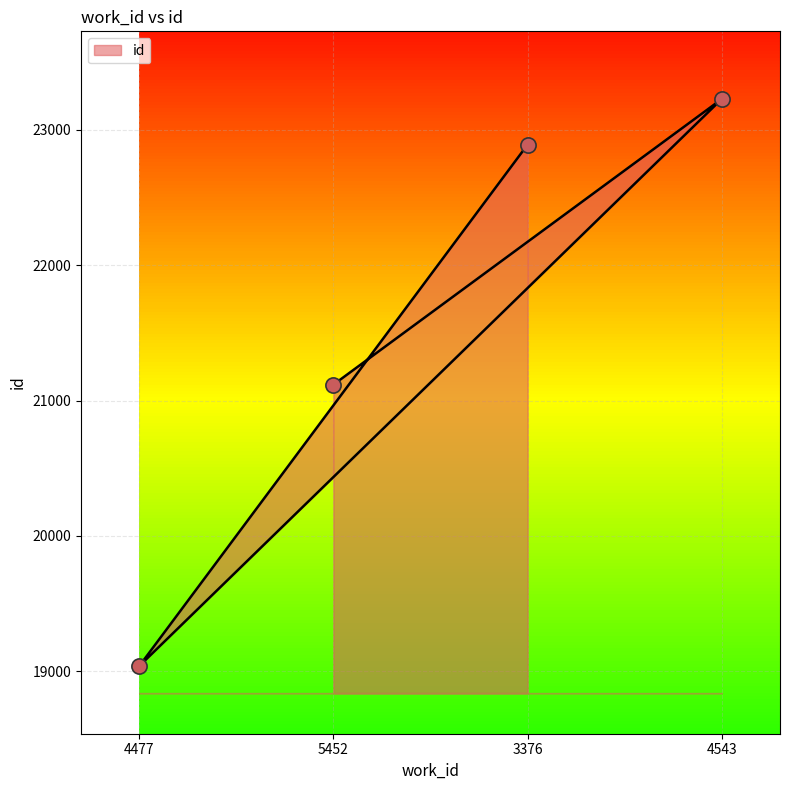

What is the change in value from 4477 to 3376?

+3852